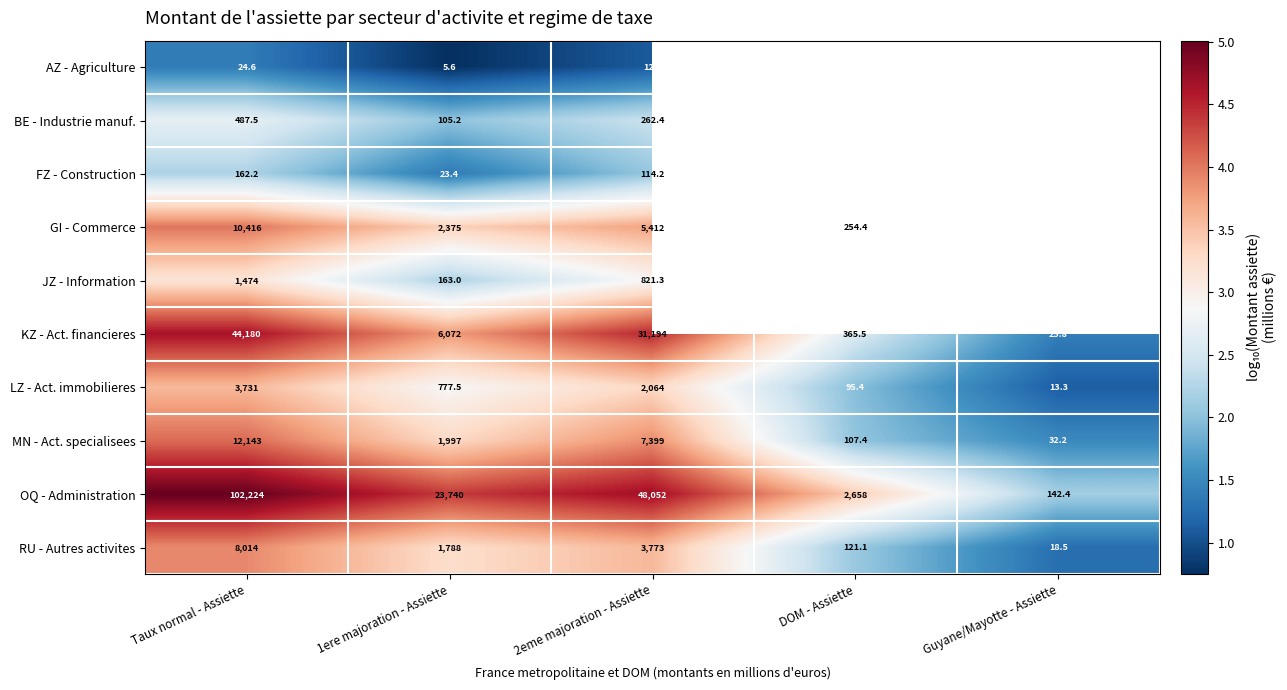

How many values in the LZ - Act. immobilieres series are below 777?

2